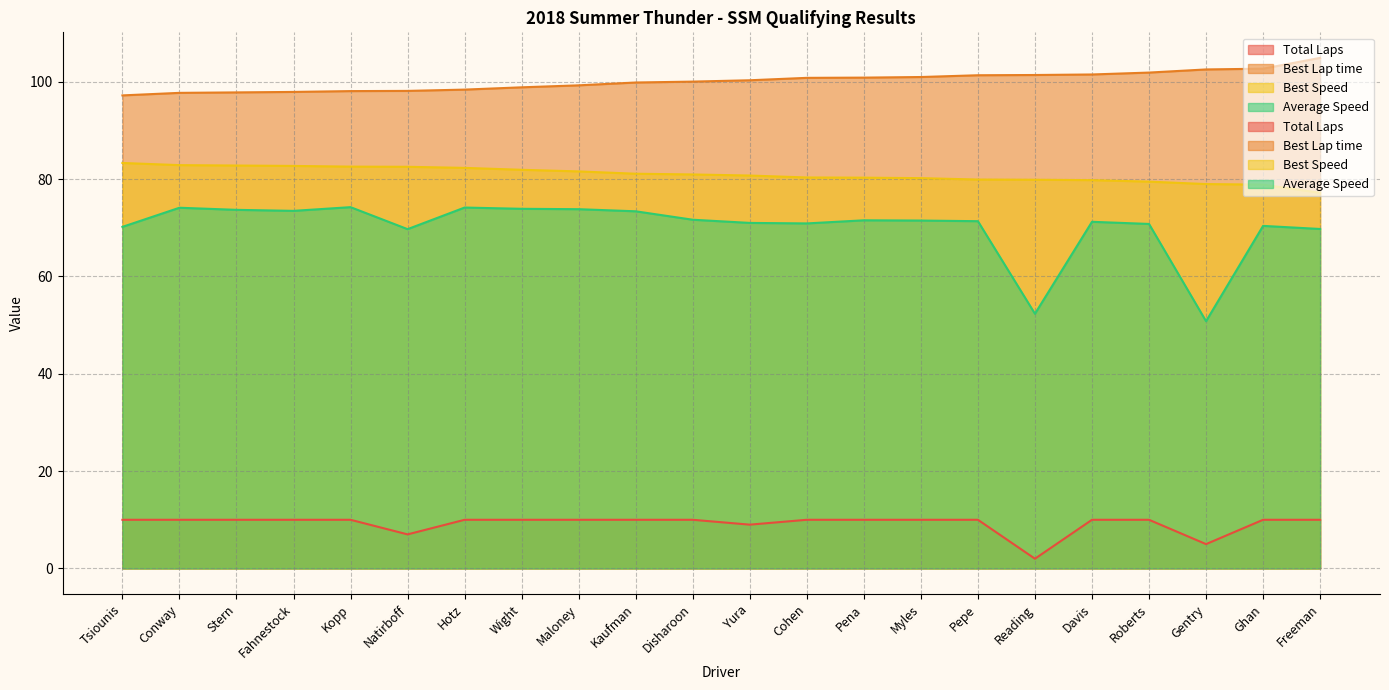

Which series has the largest total across all categories?

Best Lap time